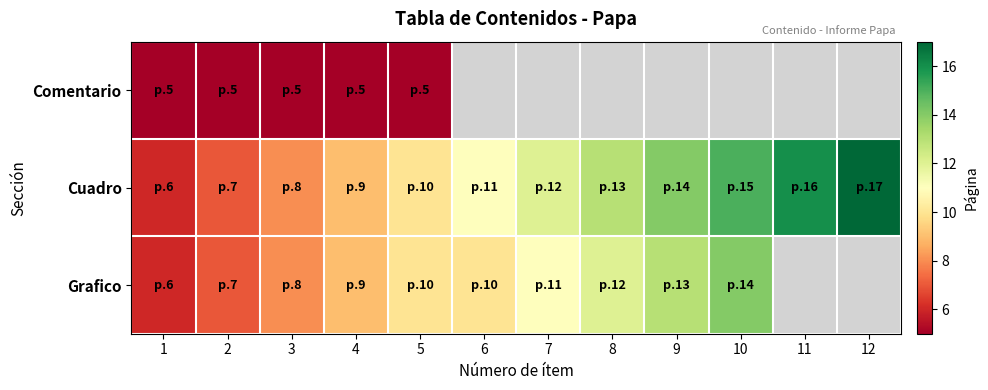

True or false: Grafico has a value of 14.0 at 10.

True